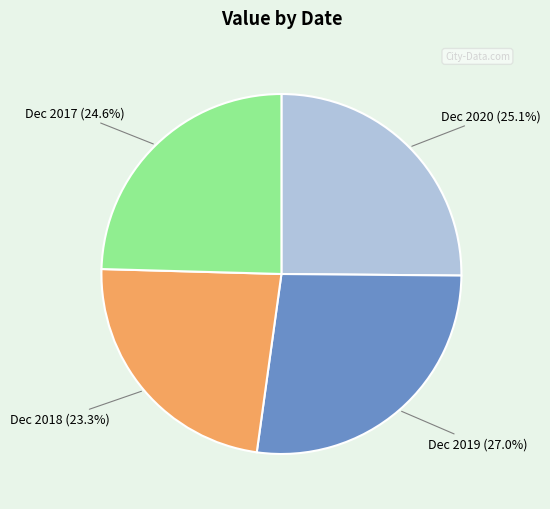

How many slices are in this pie chart?

4